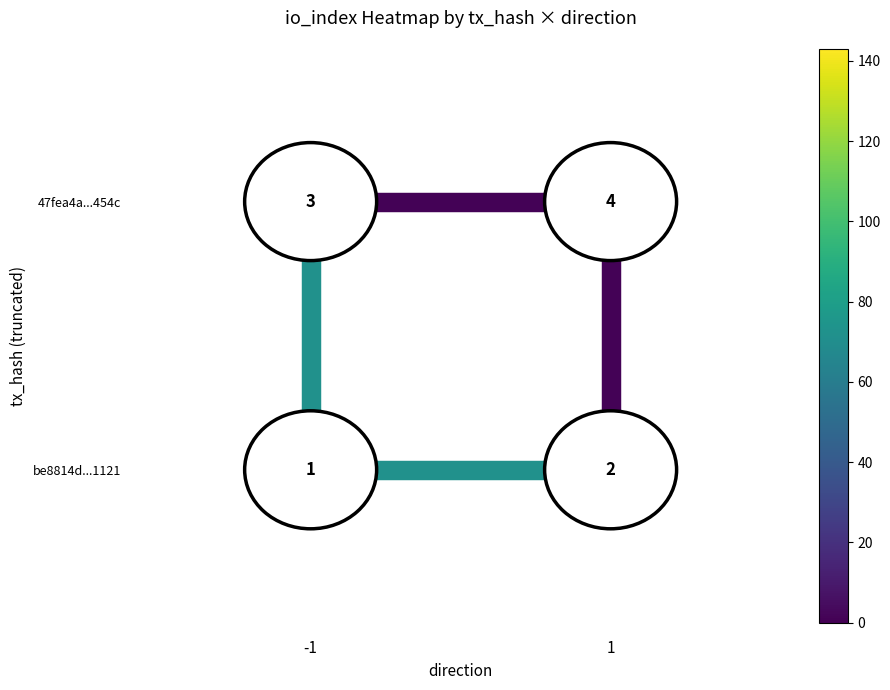

How many data points does each series have?

2